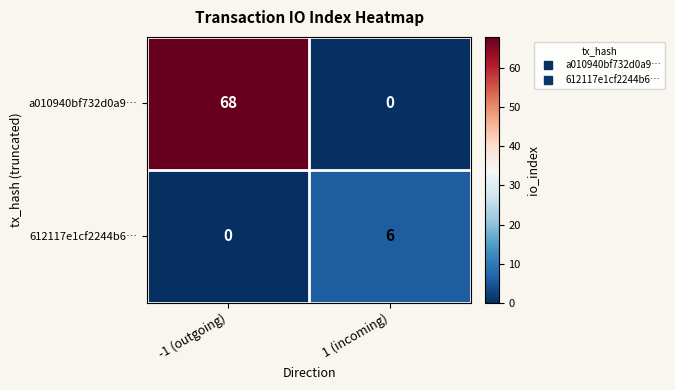

What value does the a010940bf732d0a9… series have at -1 (outgoing)?

68